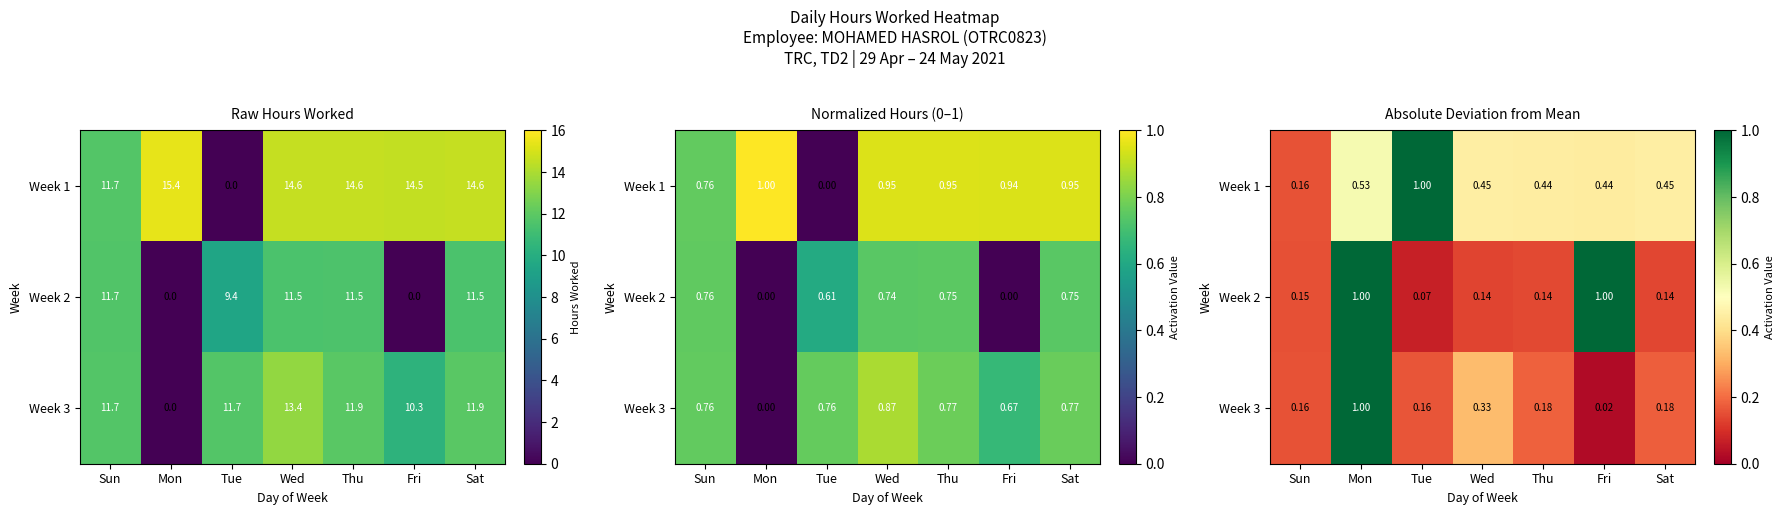

What is the maximum value for Week 2?

1.0